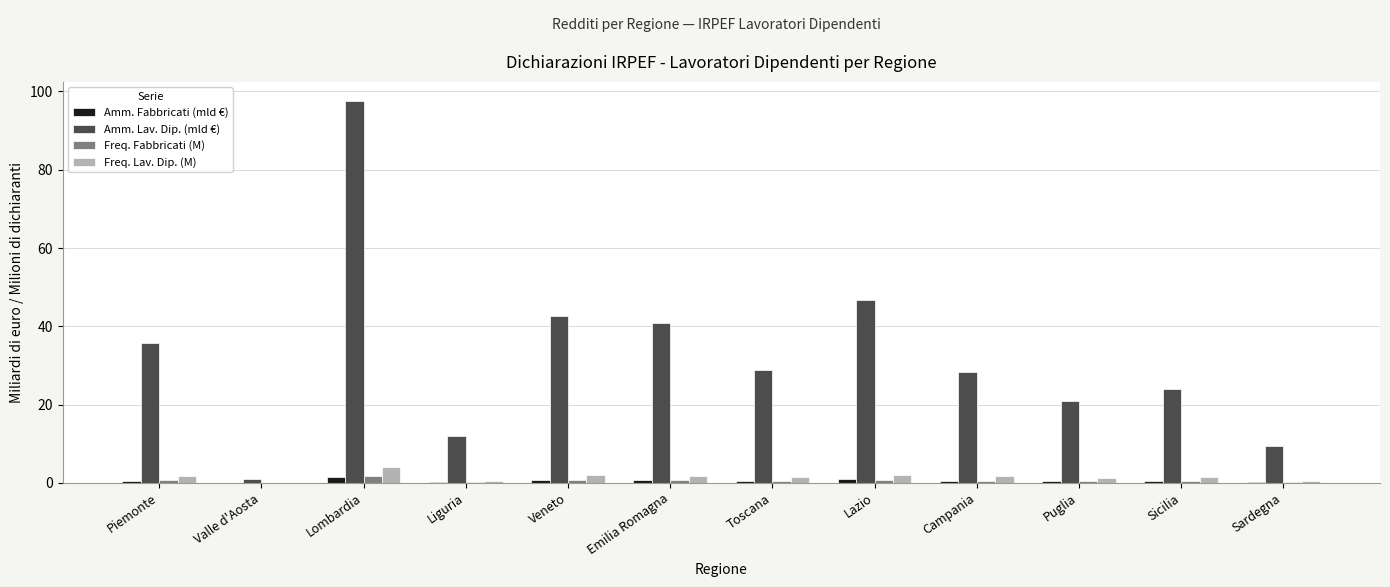

Which series has the widest spread of values?

Amm. Lav. Dip. (mld €)